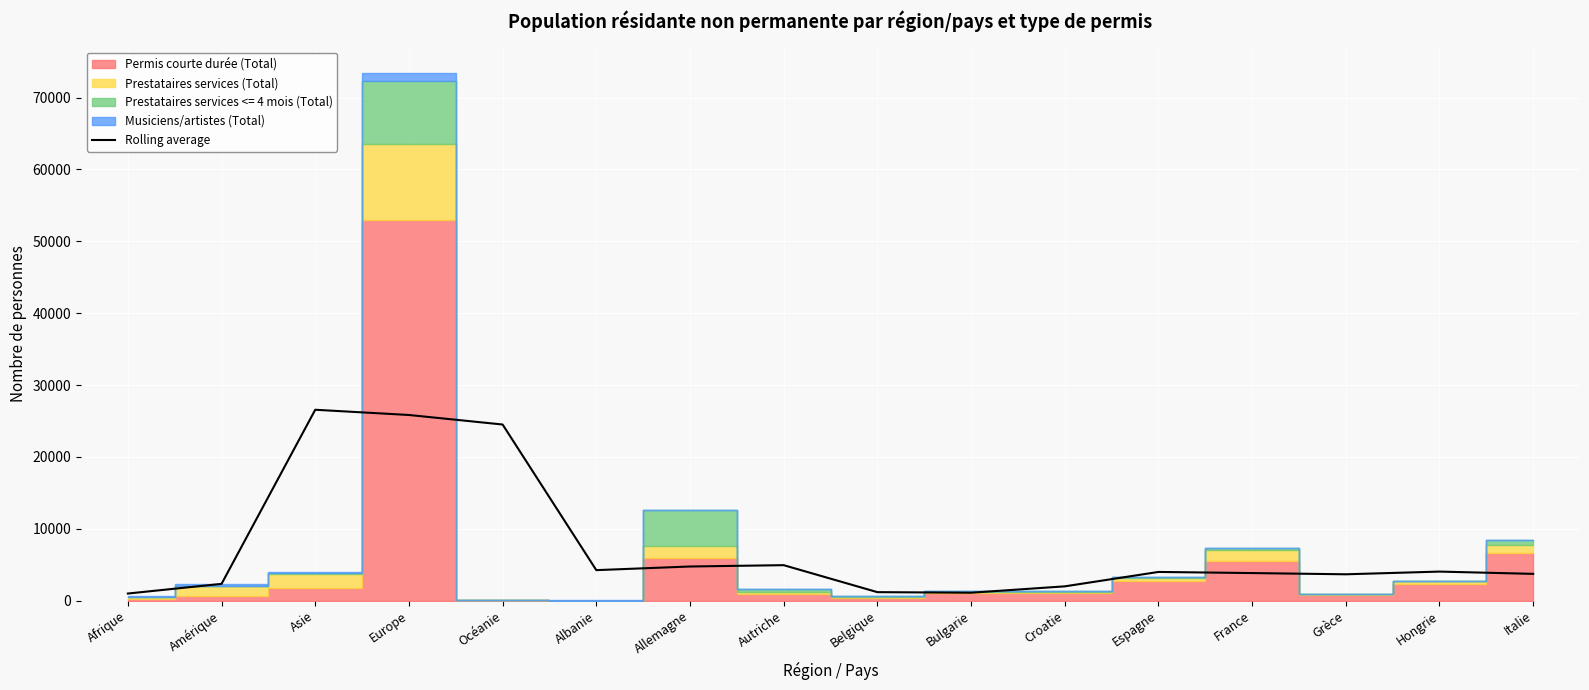

What is the maximum value for Rolling average?

26565.7